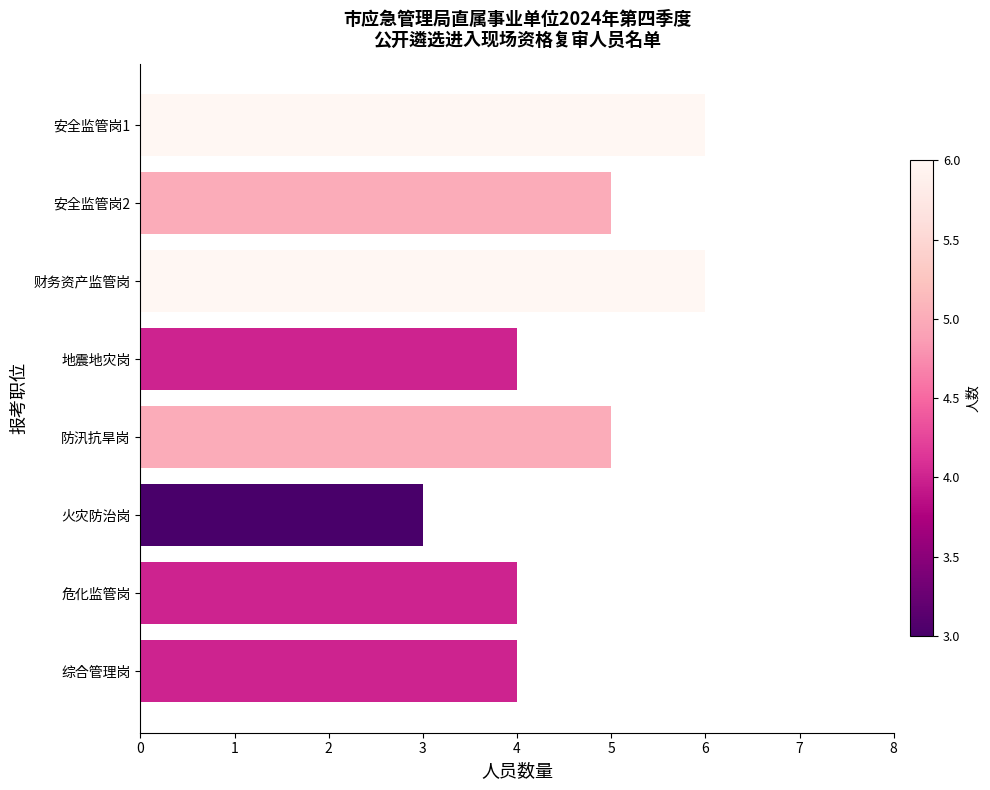

What is the ratio of the value at 财务资产监管岗 to the value at 危化监管岗?

1.5